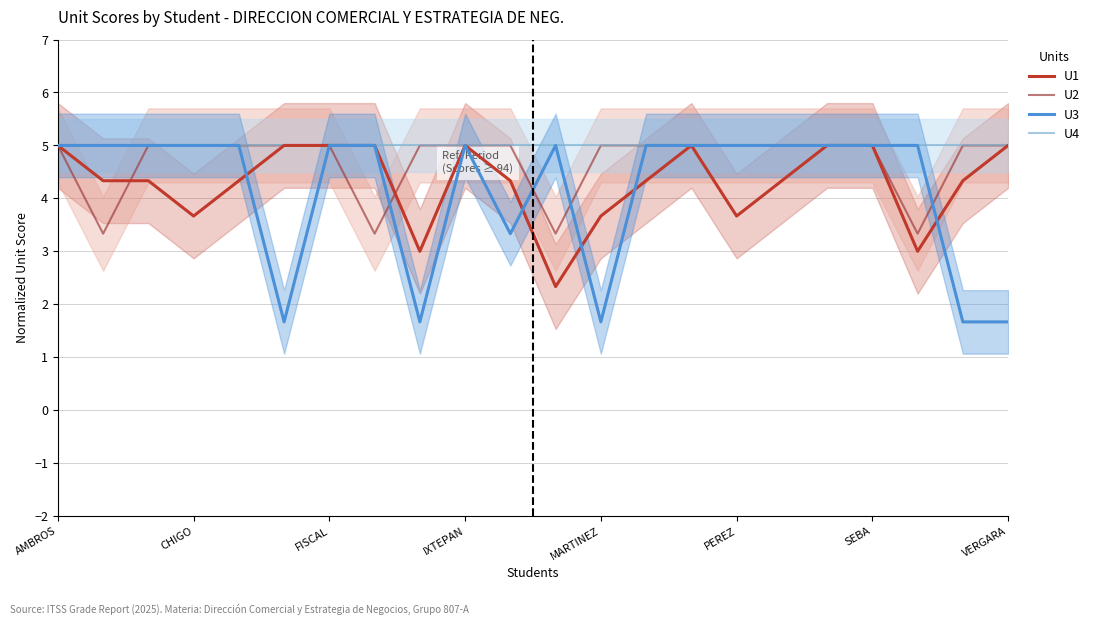

Which series has the largest total across all categories?

U4